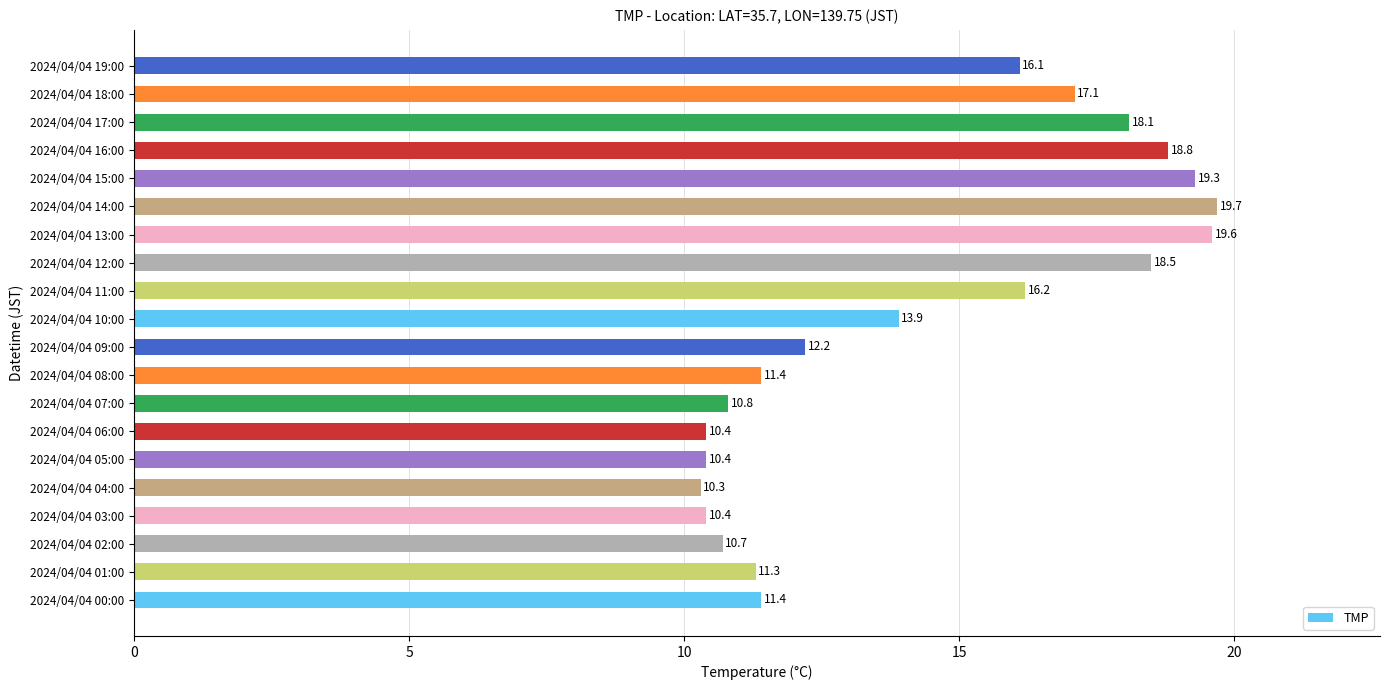

Reading bottom to top, list all the values displayed in this chart.

11.4	11.3	10.7	10.4	10.3	10.4	10.4	10.8	11.4	12.2	13.9	16.2	18.5	19.6	19.7	19.3	18.8	18.1	17.1	16.1